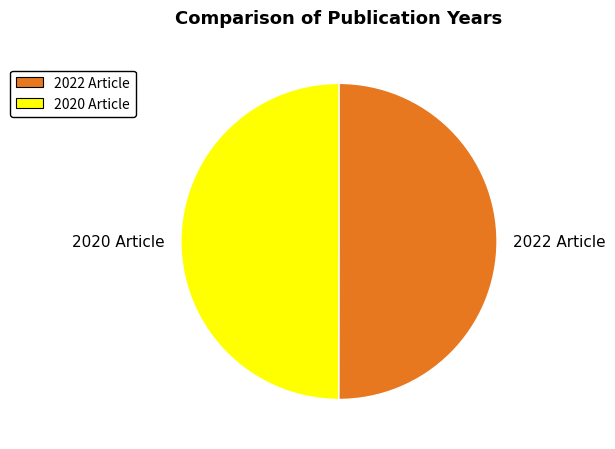

How many segments does this pie chart have?

2